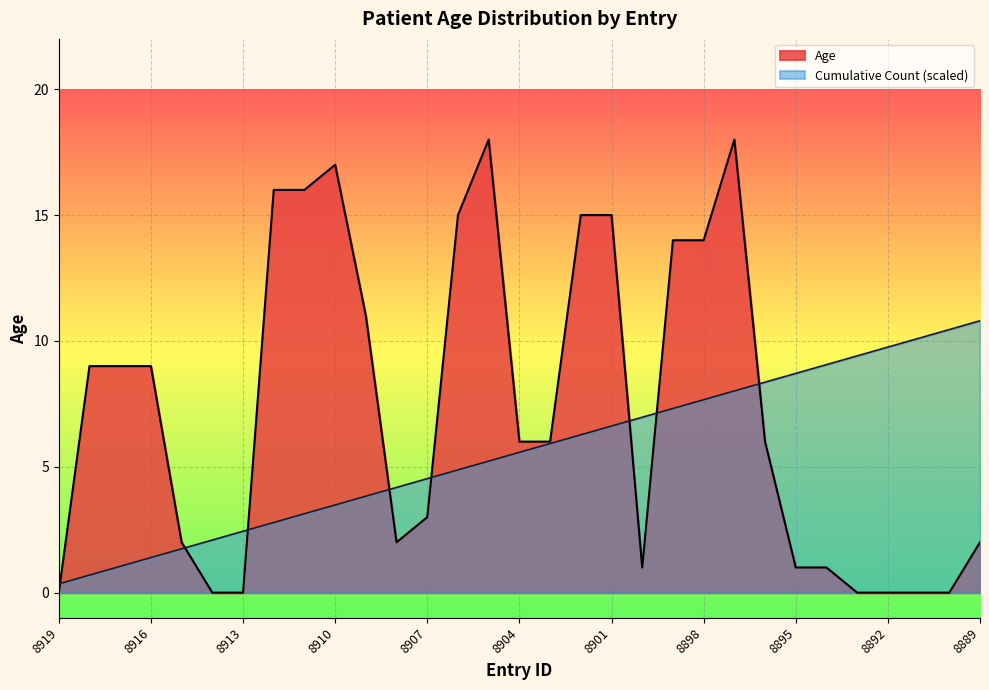

Reading left to right, transcribe all the data shown in this chart.

0	9	9	9	2	0	0	16	16	17	11	2	3	15	18	6	6	15	15	1	14	14	18	6	1	1	0	0	0	0	2